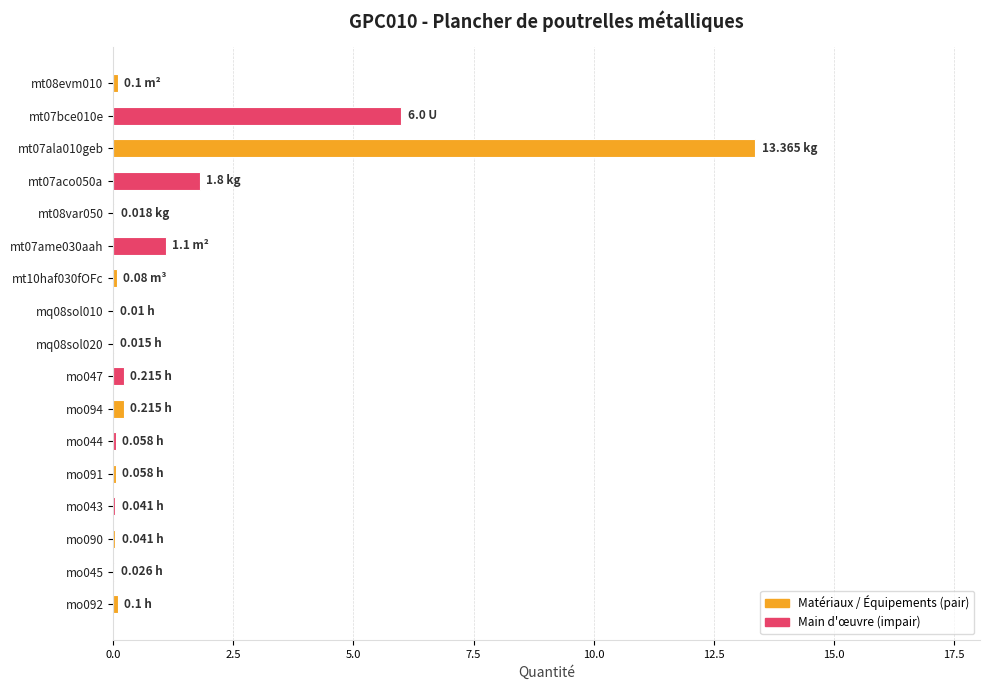

Count the number of data series in this chart.

1